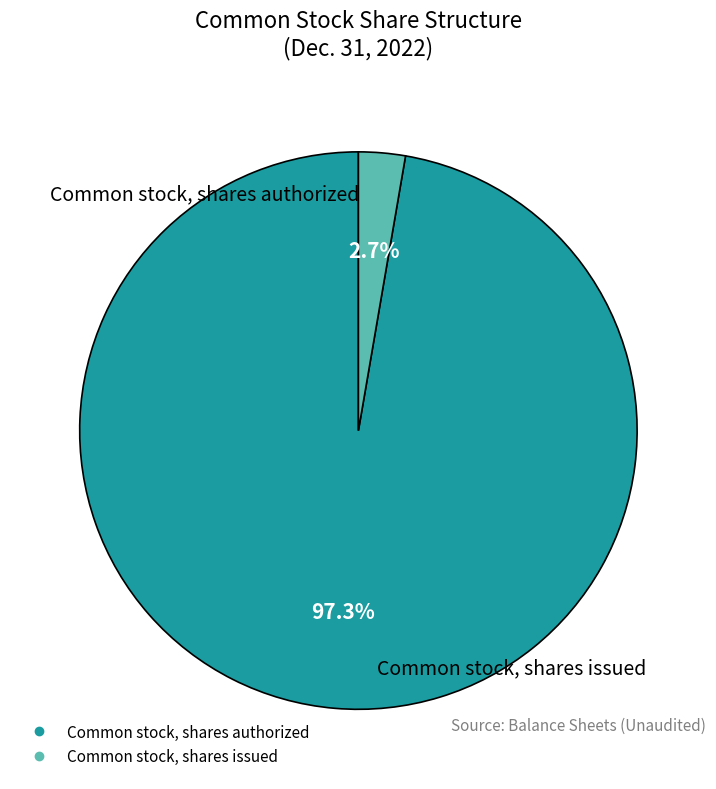

What is the total percentage of Common stock, shares authorized and Common stock, shares issued?

100.0%